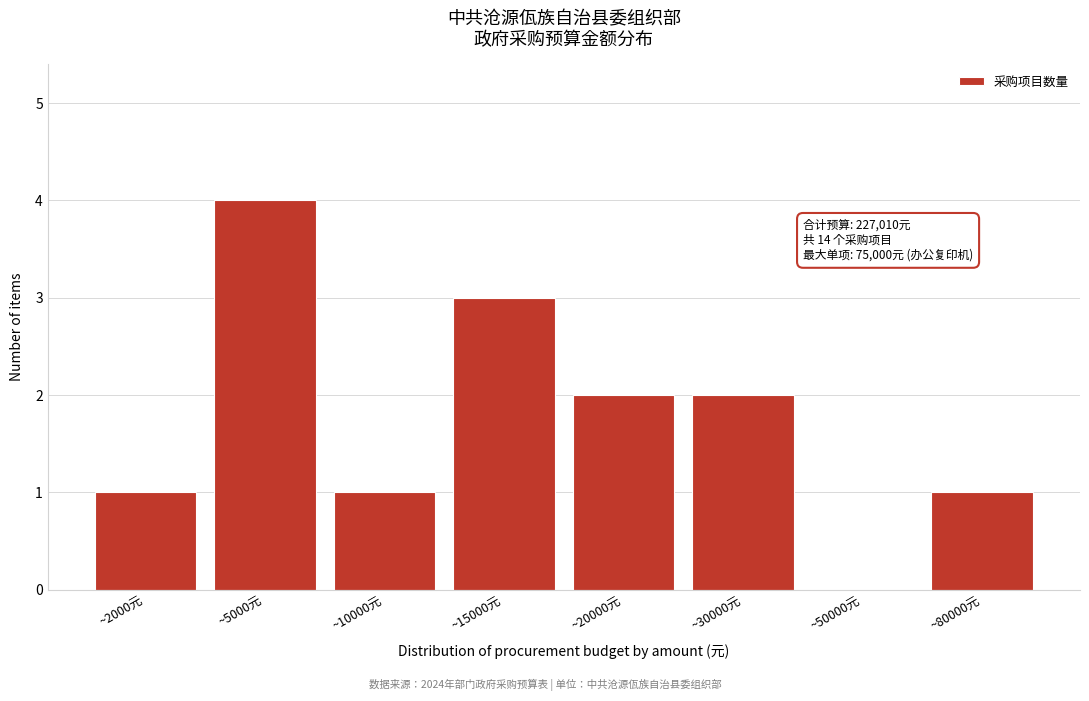

Reading left to right, what are all the values shown in this chart?

~2000元=1	~5000元=4	~10000元=1	~15000元=3	~20000元=2	~30000元=2	~50000元=0	~80000元=1